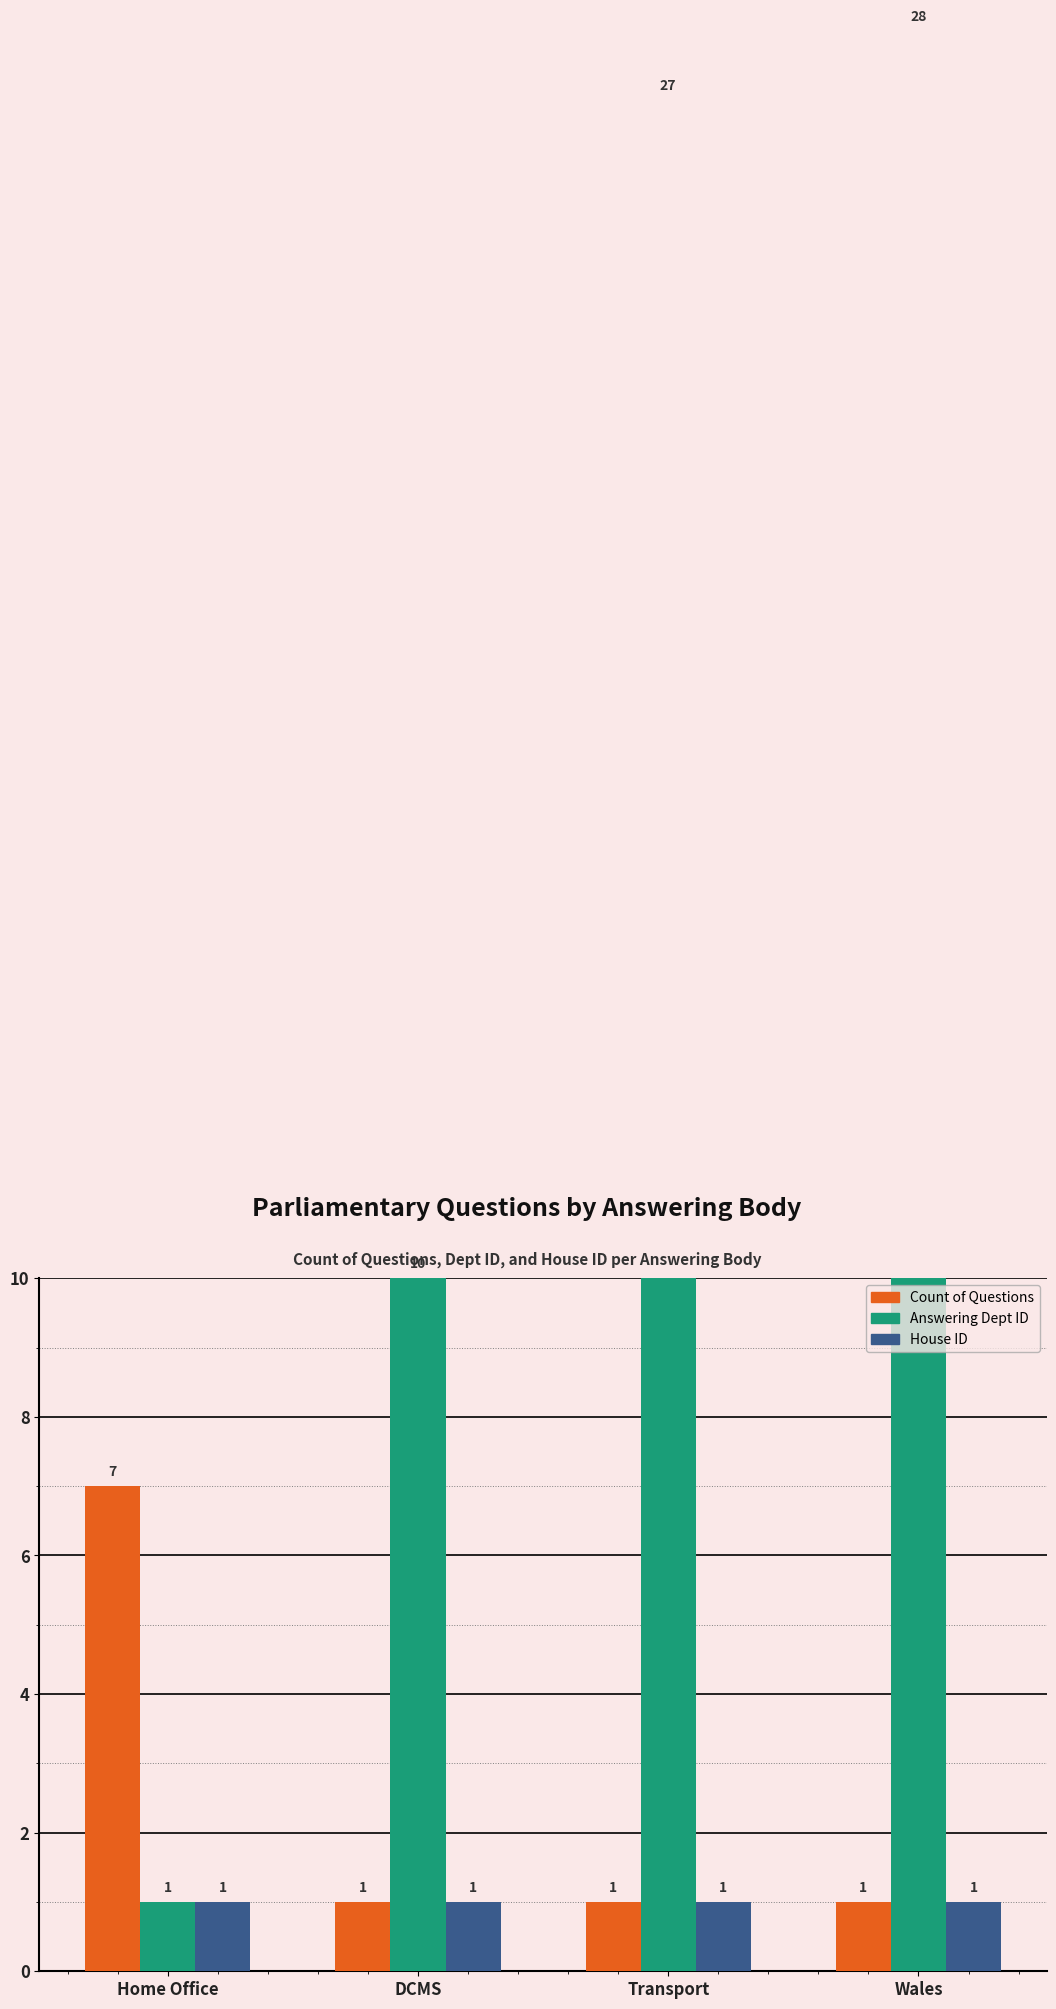

Reading left to right, list all the values displayed in this chart.

Count of Questions: Home Office=7	DCMS=1	Transport=1	Wales=1
Answering Dept ID: Home Office=1	DCMS=10	Transport=27	Wales=28
House ID: Home Office=1	DCMS=1	Transport=1	Wales=1